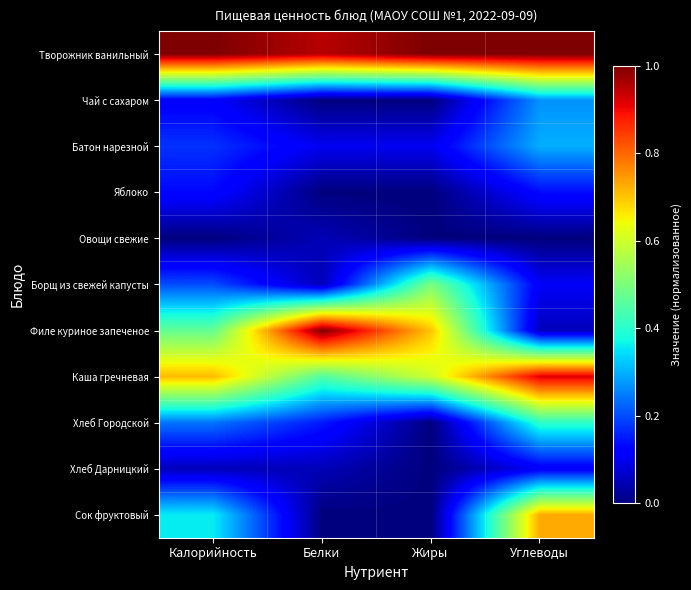

Reading right to left, transcribe all the data shown in this chart.

Творожник ванильный: Углеводы=1.0	Жиры=1.0	Белки=0.9	Калорийность=1.0
Чай с сахаром: Углеводы=0.3	Жиры=0.0	Белки=0.0	Калорийность=0.1
Батон нарезной: Углеводы=0.3	Жиры=0.1	Белки=0.1	Калорийность=0.2
Яблоко: Углеводы=0.1	Жиры=0.0	Белки=0.0	Калорийность=0.1
Овощи свежие: Углеводы=0.0	Жиры=0.0	Белки=0.1	Калорийность=0.0
Борщ из свежей капусты: Углеводы=0.1	Жиры=0.5	Белки=0.1	Калорийность=0.2
Филе куриное запеченое: Углеводы=0.1	Жиры=0.7	Белки=1.0	Калорийность=0.5
Каша гречневая: Углеводы=0.9	Жиры=0.6	Белки=0.5	Калорийность=0.7
Хлеб Городской: Углеводы=0.4	Жиры=0.0	Белки=0.1	Калорийность=0.2
Хлеб Дарницкий: Углеводы=0.1	Жиры=0.0	Белки=0.1	Калорийность=0.1
Сок фруктовый: Углеводы=0.7	Жиры=0.0	Белки=0.0	Калорийность=0.4